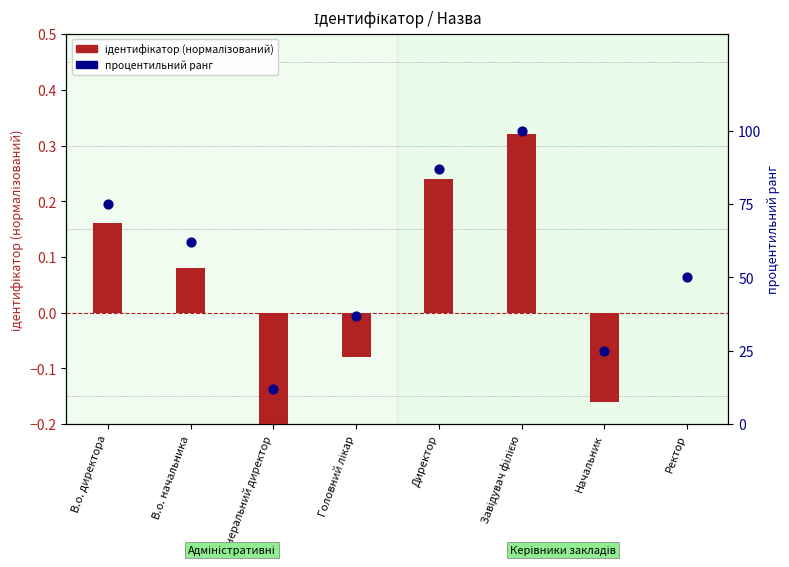

Is the value of ідентифікатор (нормалізований) at Генеральний директор greater than the value of процентильний ранг at Завідувач філією?

No